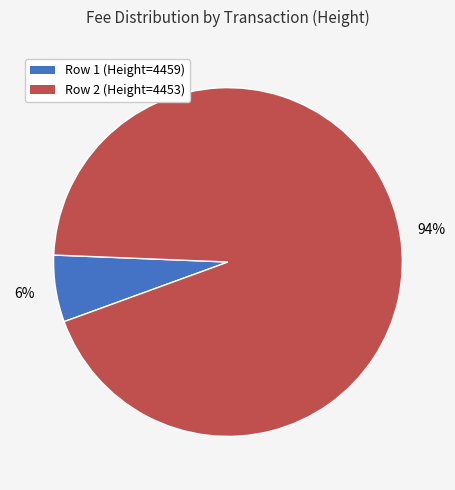

Is there any slice that represents more than half of the pie?

Yes